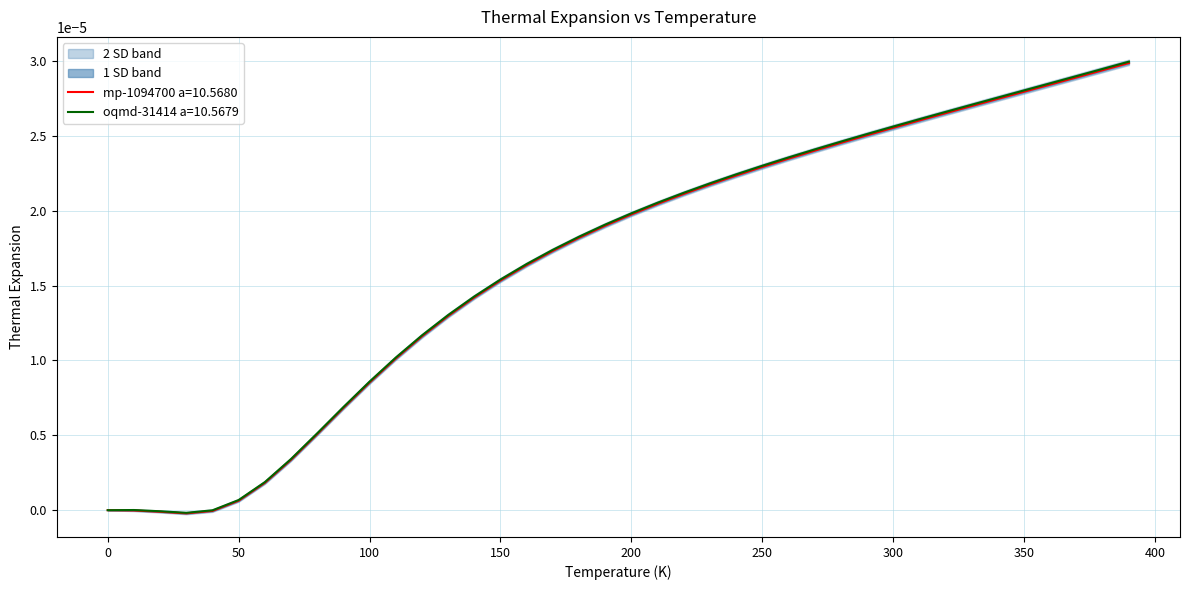

Does the chart have visible grid lines?

Yes